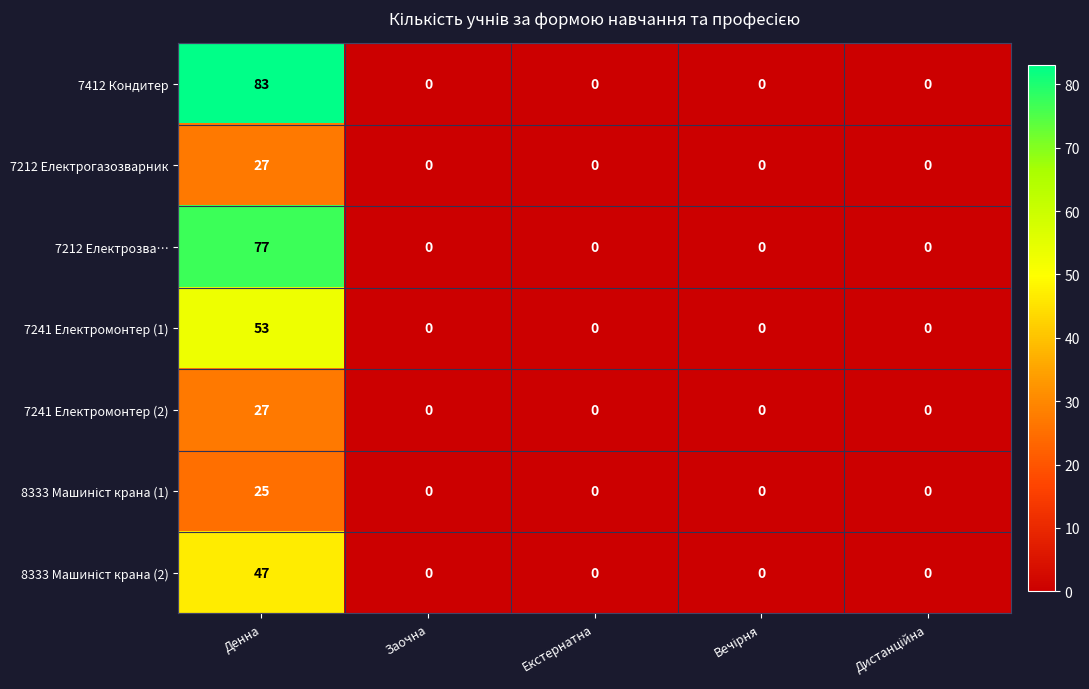

What is the difference between the maximum and minimum values in the 7212 Електрогазозварник series?

27